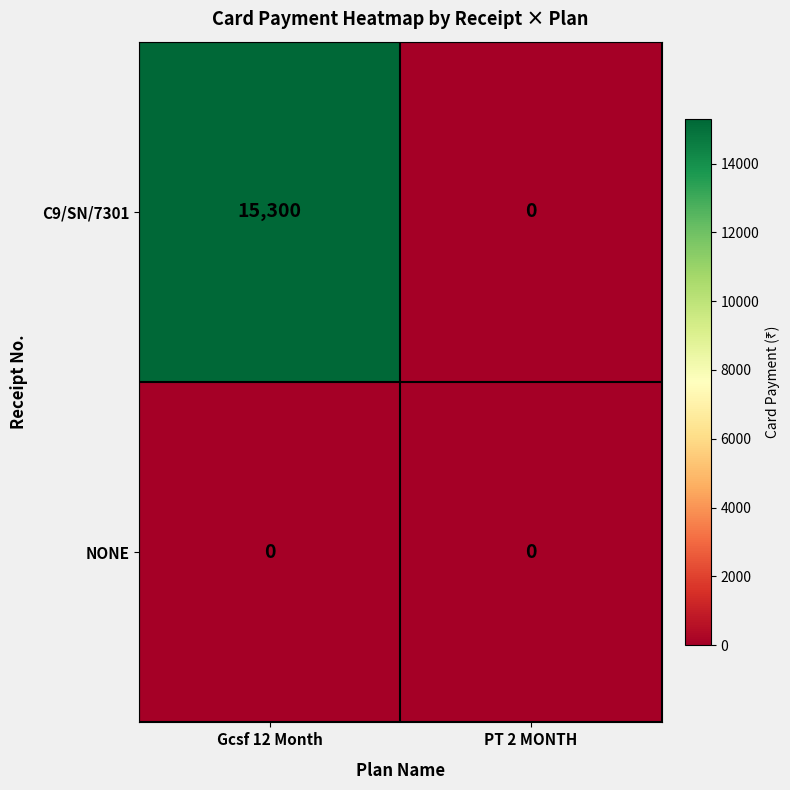

List the series in order of their peak value, lowest first.

NONE, C9/SN/7301